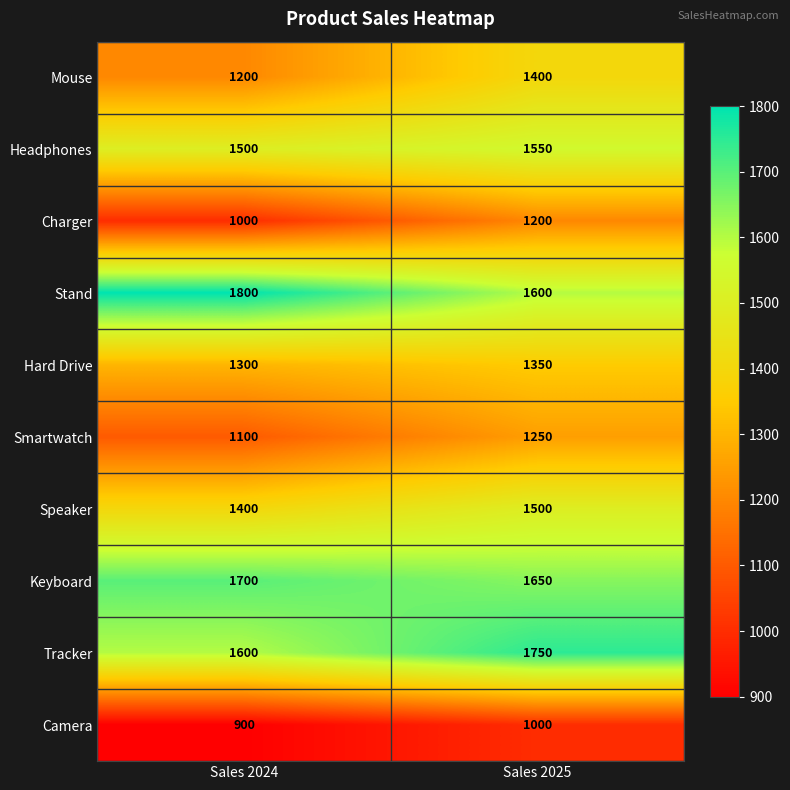

Which category has the highest value across all series?

Sales 2024